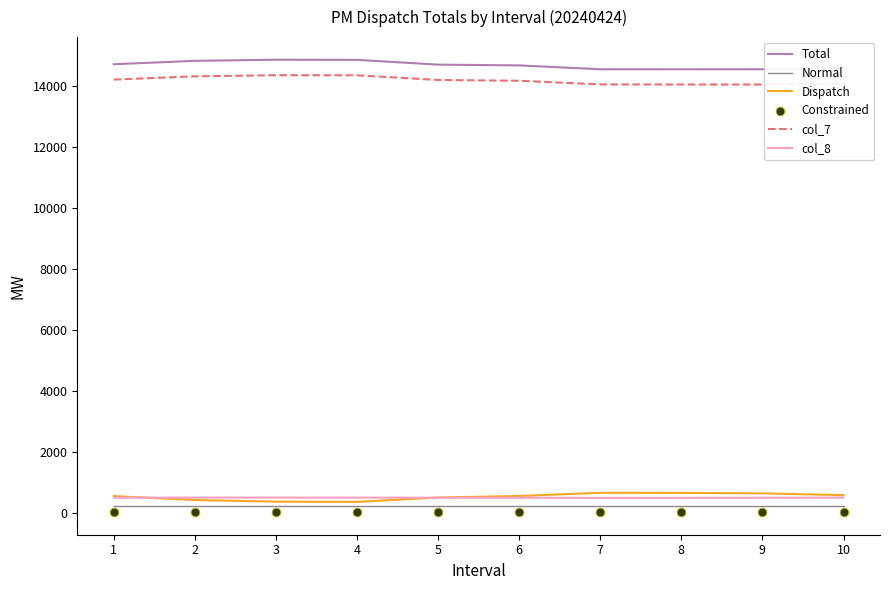

The value of Total at 4 is 5797.8. True or false?

False